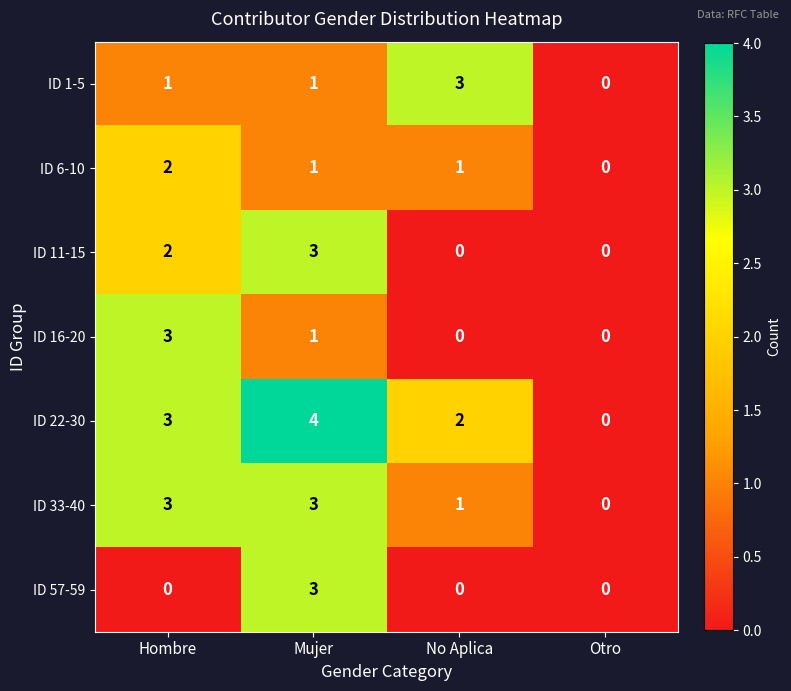

Reading right to left, what are all the values shown in this chart?

ID 1-5: 0	3	1	1
ID 6-10: 0	1	1	2
ID 11-15: 0	0	3	2
ID 16-20: 0	0	1	3
ID 22-30: 0	2	4	3
ID 33-40: 0	1	3	3
ID 57-59: 0	0	3	0